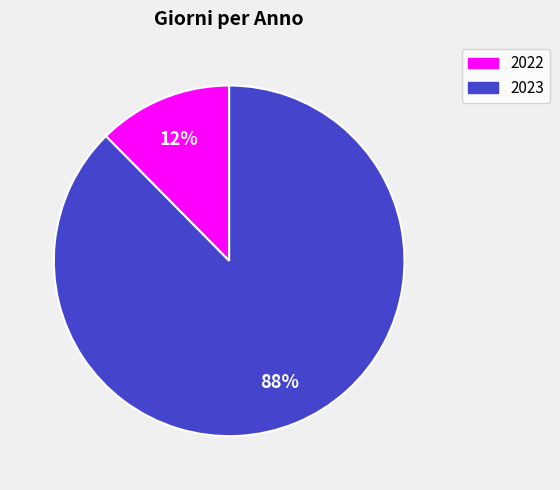

What percentage is the 2022 slice, to the nearest percent?

12%